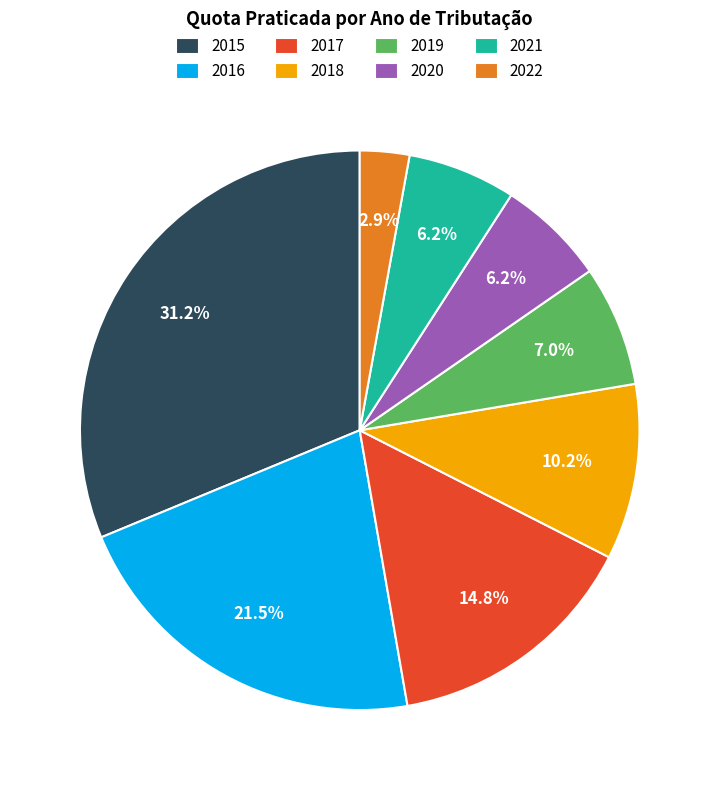

Does 2018 account for over 50% of the chart?

No